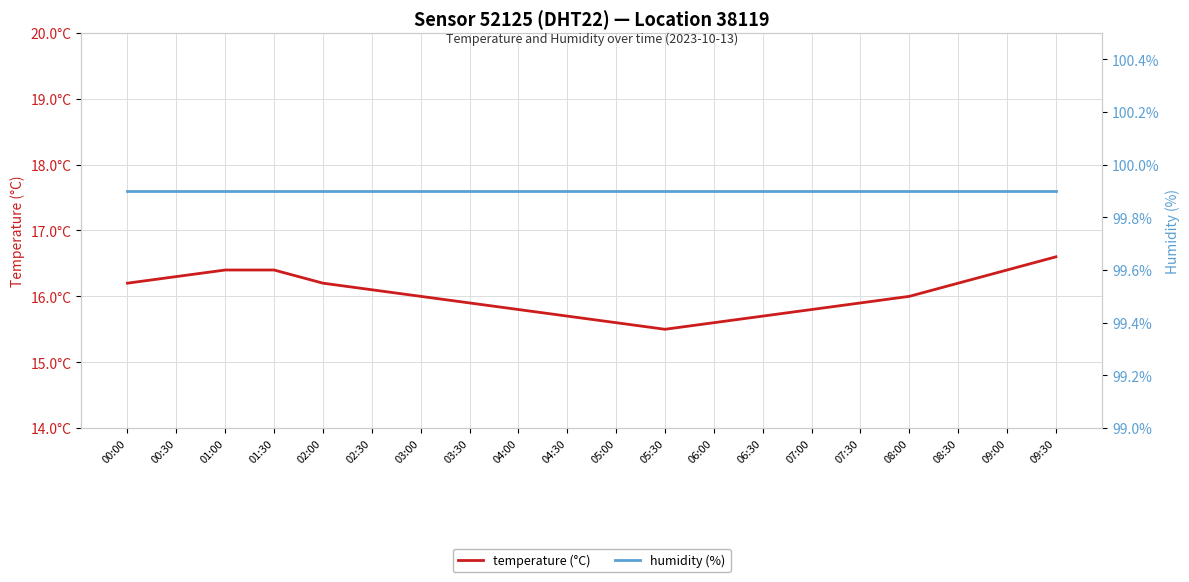

At 03:30, list the series in order from smallest to largest.

temperature (°C), humidity (%)